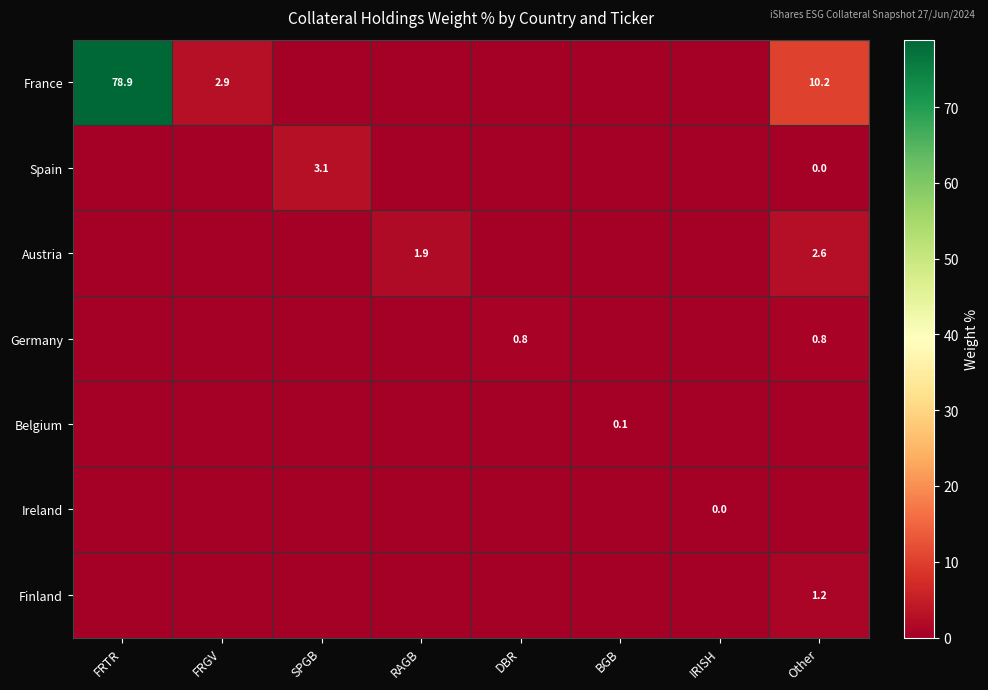

Count the number of data series in this chart.

7